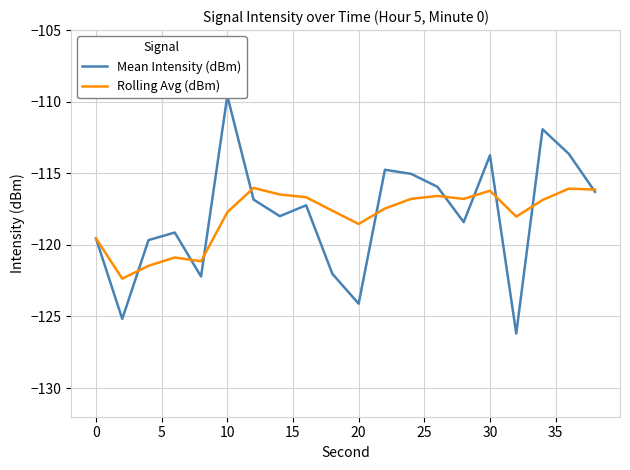

What is the sum of all Rolling Avg (dBm) values?

-2359.4